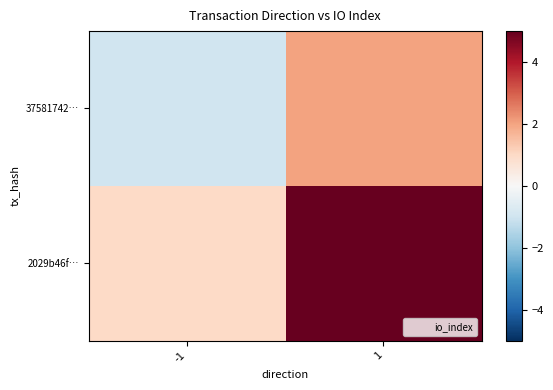

Rank the series at -1 from highest to lowest value.

2029b46f…, 37581742…